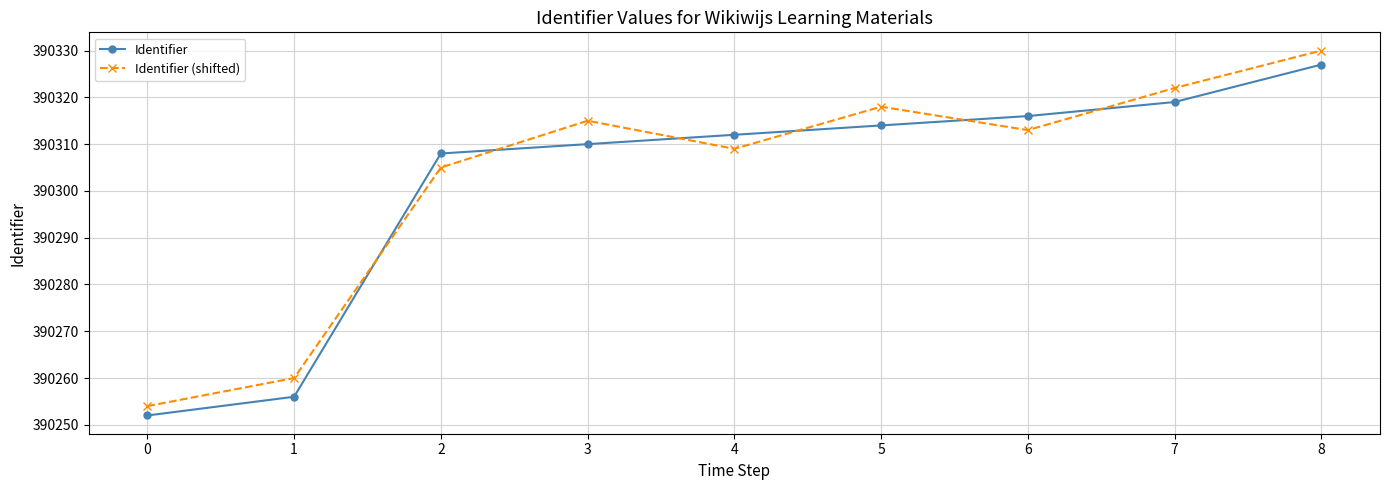

Reading right to left, what are all the values shown in this chart?

Identifier: 8=390327	7=390319	6=390316	5=390314	4=390312	3=390310	2=390308	1=390256	0=390252
Identifier (shifted): 8=390330	7=390322	6=390313	5=390318	4=390309	3=390315	2=390305	1=390260	0=390254